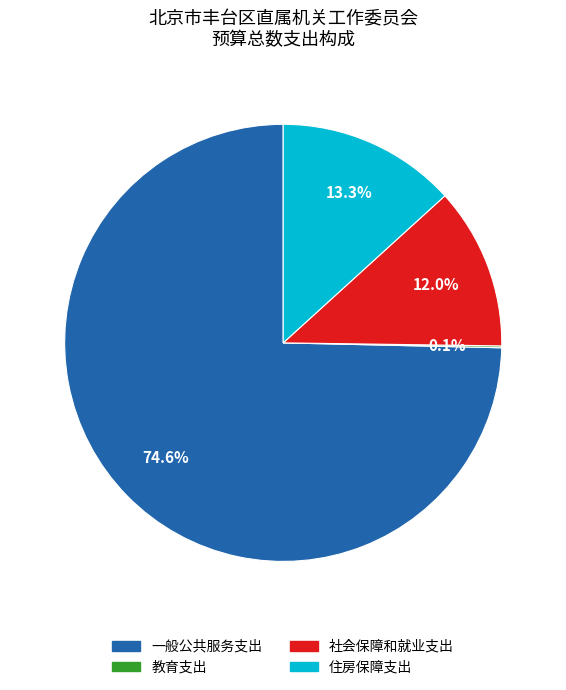

What is the ratio of the value at 住房保障支出 to the value at 一般公共服务支出?

0.2